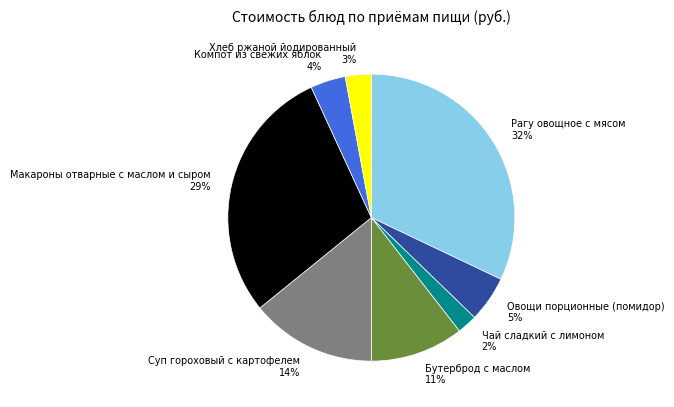

Which has a higher value, Чай сладкий с лимоном 2% or Бутерброд с маслом 11%?

Бутерброд с маслом 11%